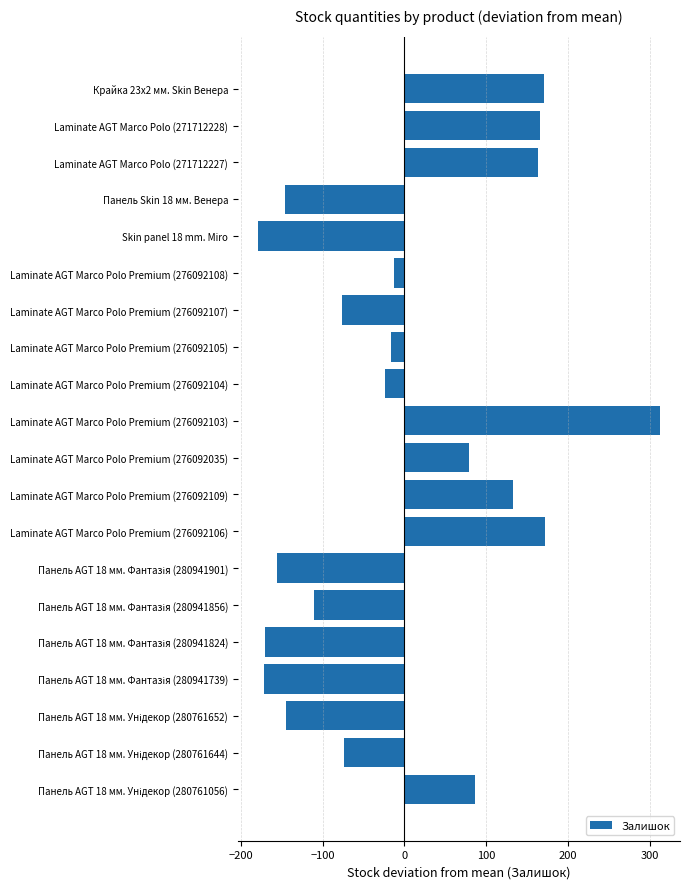

How many values are below zero?

12